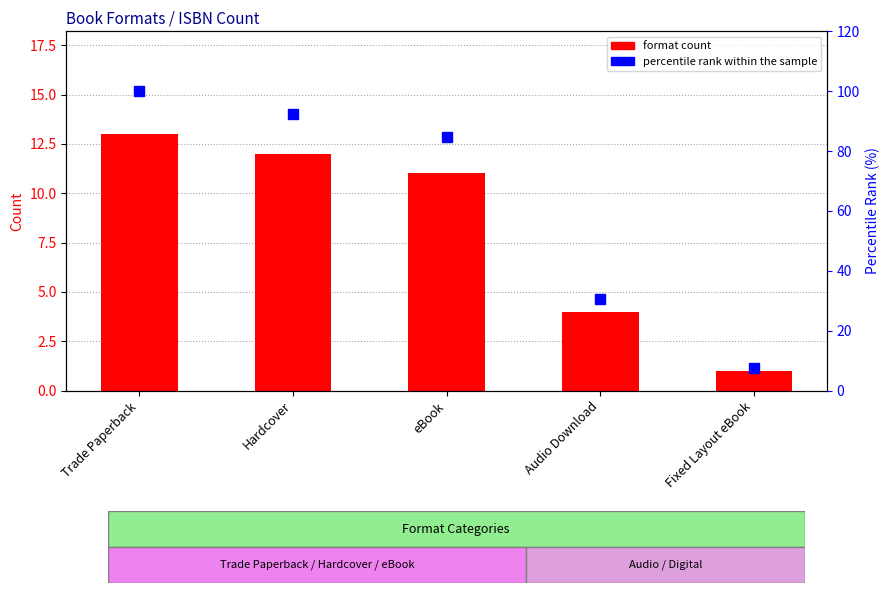

Between eBook and Fixed Layout eBook, which is larger?

eBook